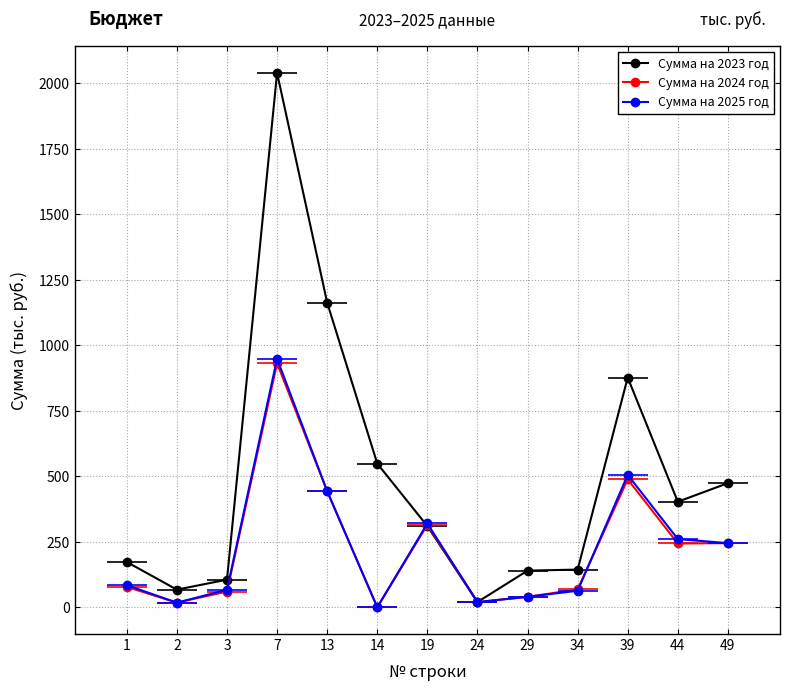

What is the value of the Сумма на 2024 год point at the 12th from the left?

243.6